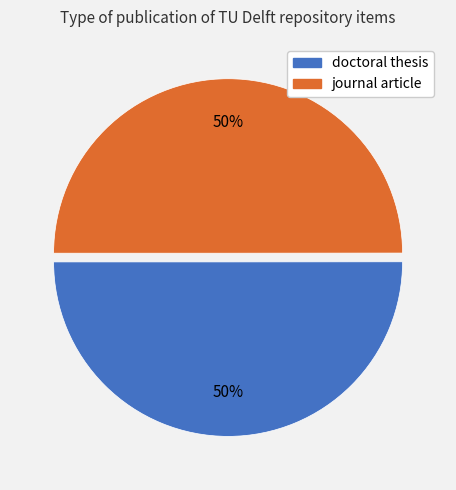

To the nearest percent, what portion does journal article represent?

50%